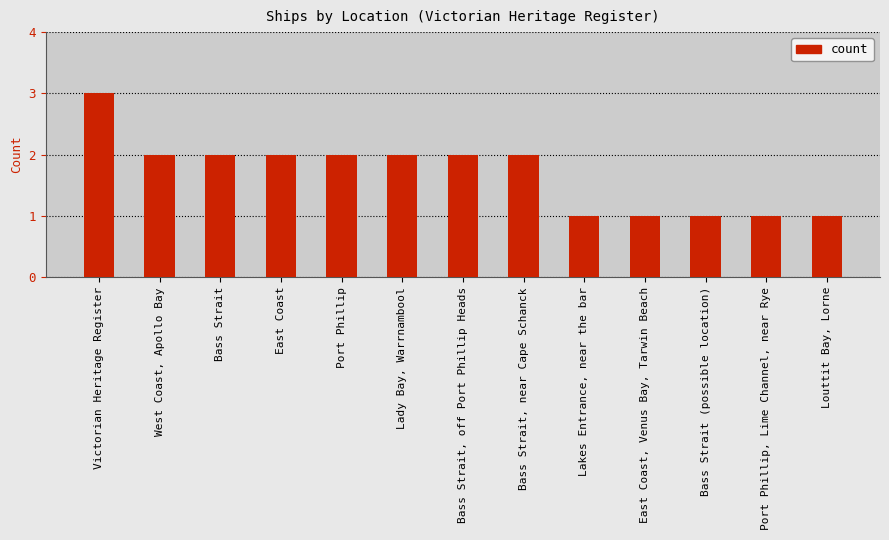

Read the value at East Coast.

2